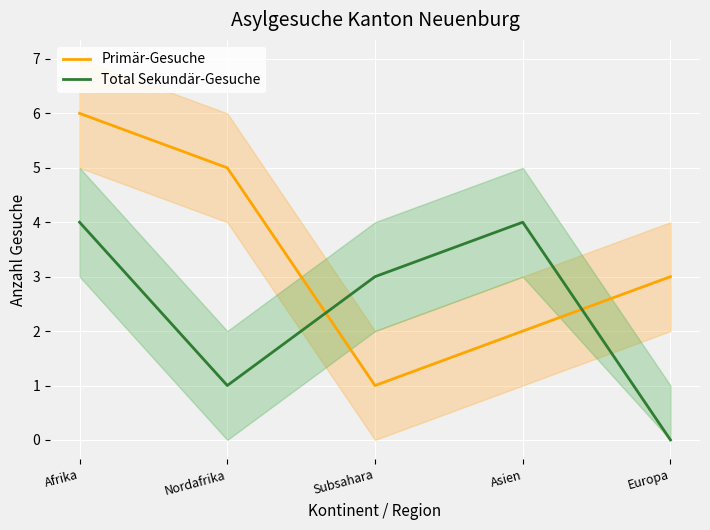

In Primär-Gesuche, how many points are lower than both neighbors (excluding endpoints)?

1